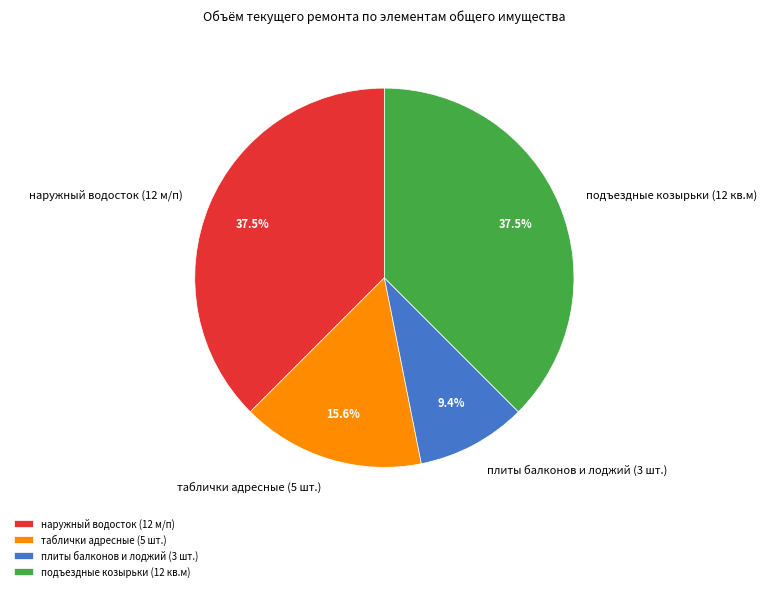

Which slice is the smallest?

плиты балконов и лоджий (3 шт.)